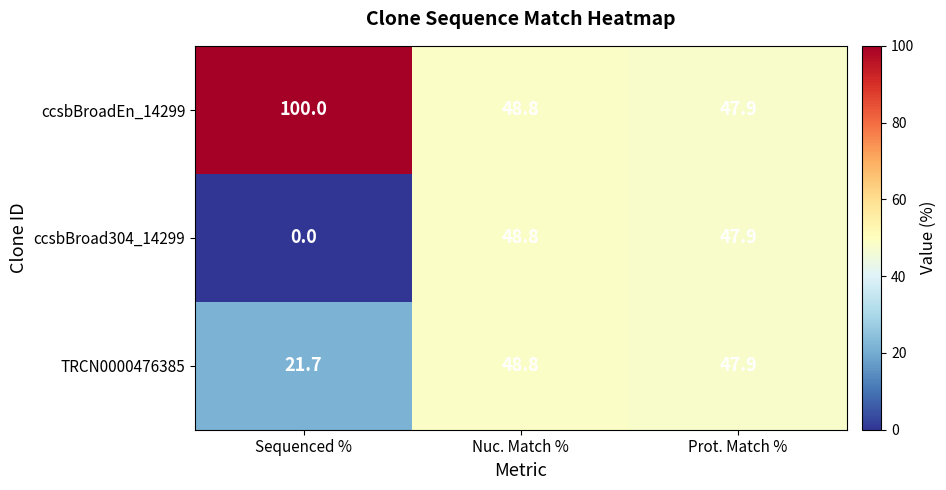

The TRCN0000476385 series shows 84.3 at Prot. Match %. True or false?

False